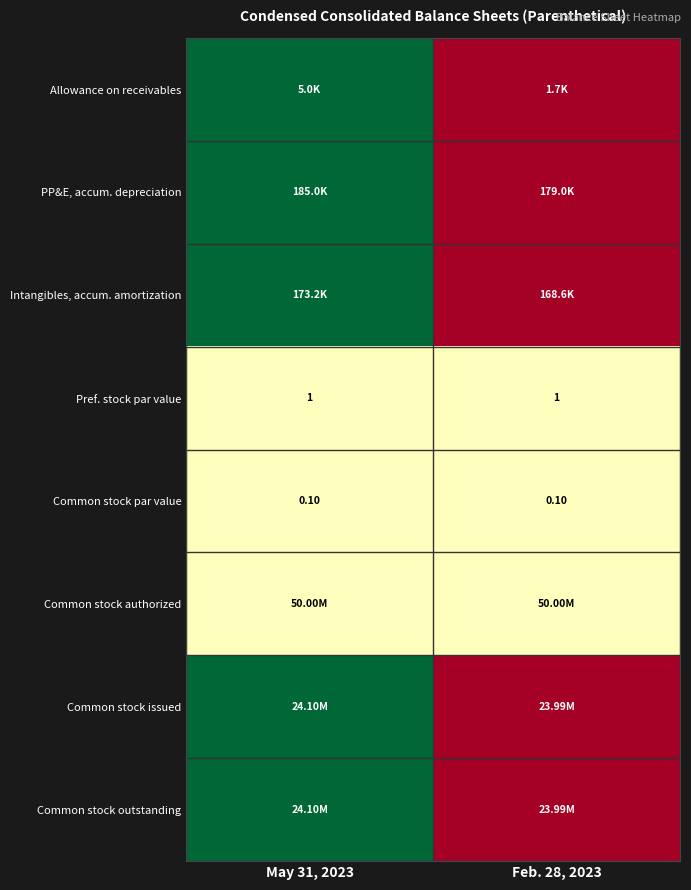

At how many categories does at least one series exceed 0?

2